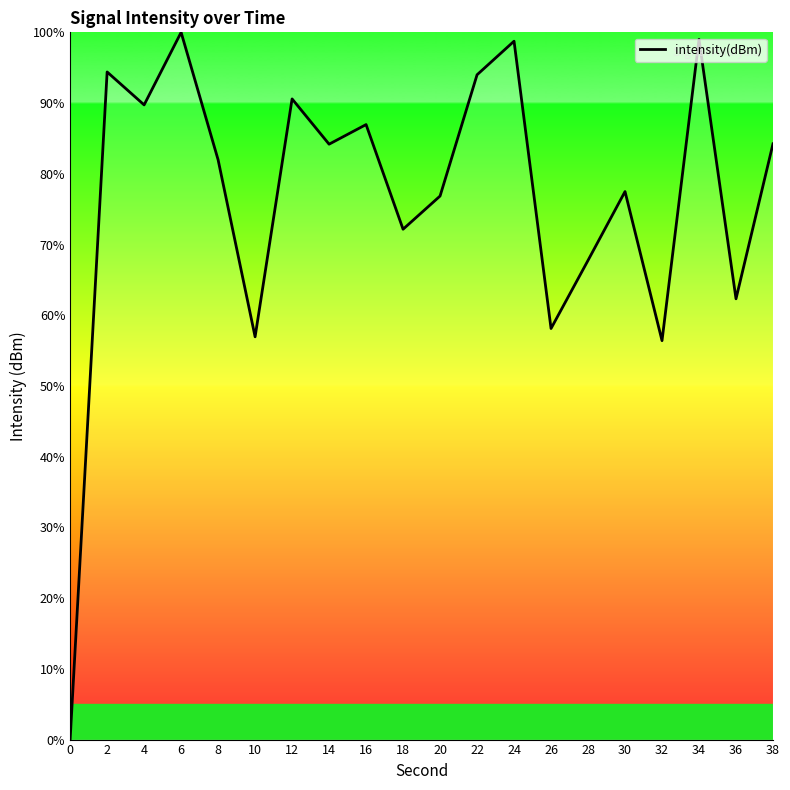

Where is the first local maximum?

2